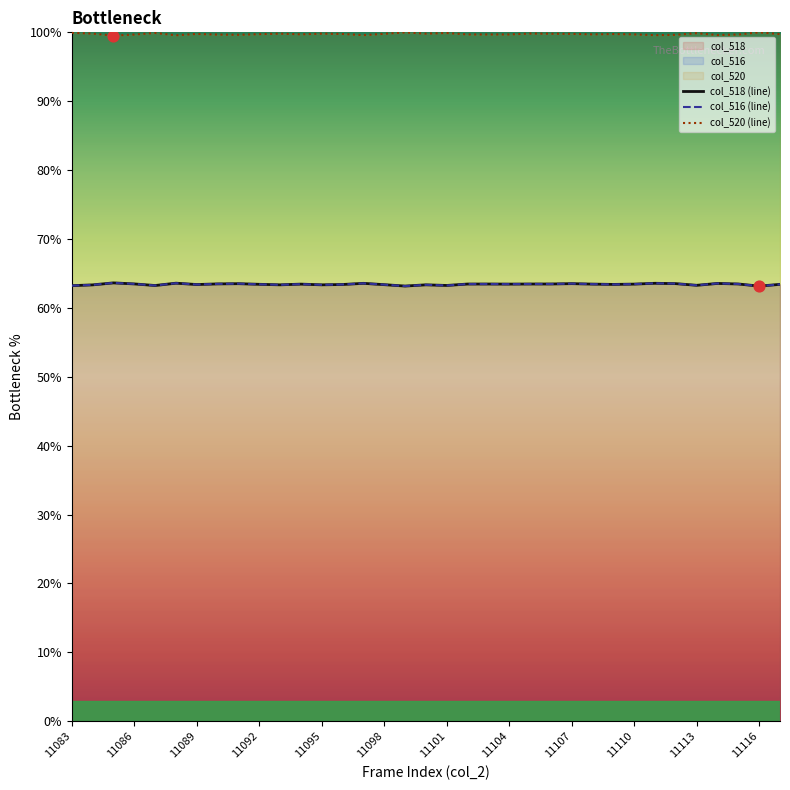

Which series contains the highest Y value?

col_520